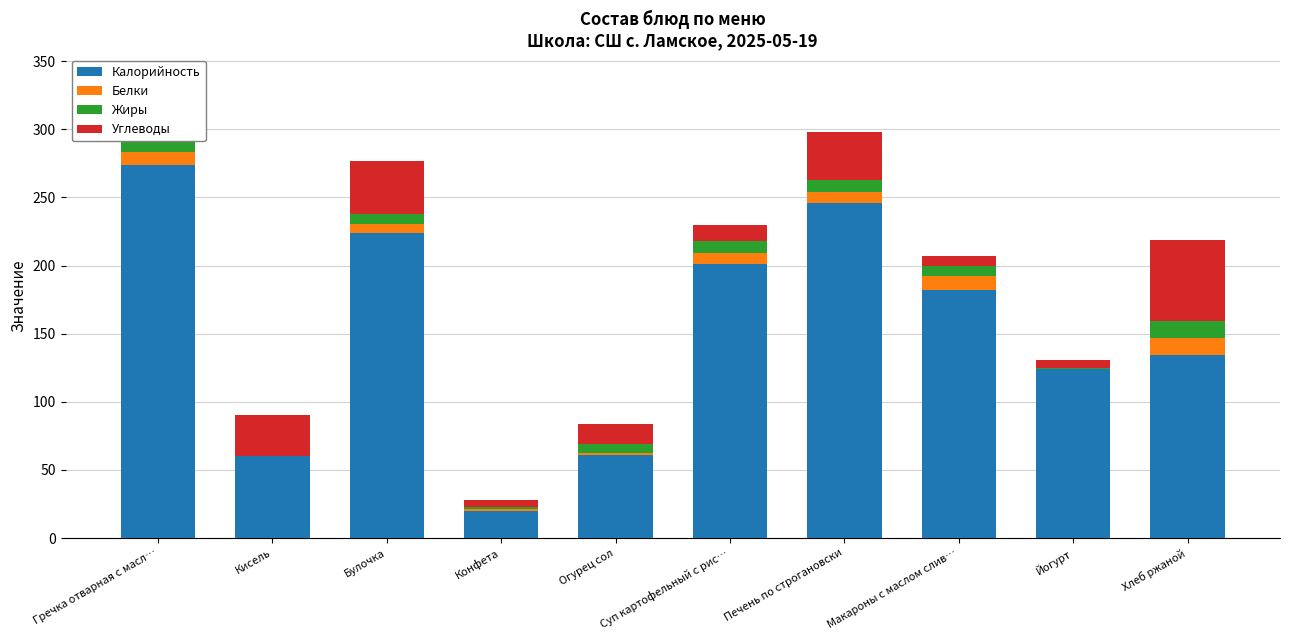

How many bars are there in each group?

4